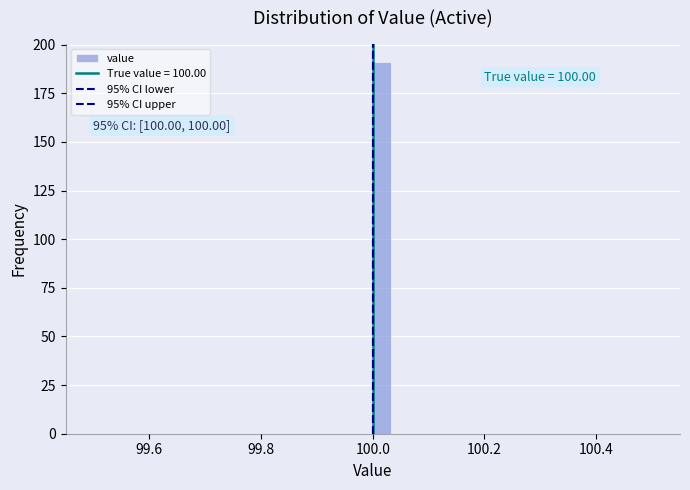

Read against the x-axis, roughly where is the centre of the tallest bar?

100.02